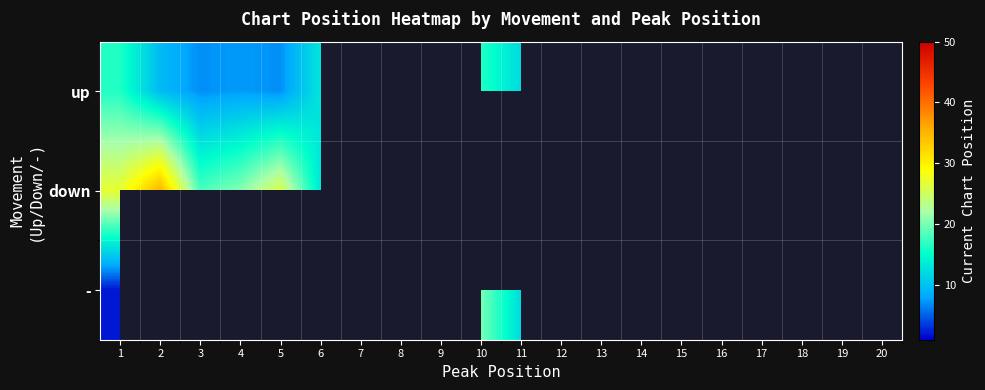

Reading left to right, transcribe all the data shown in this chart.

up: 1=16.3	2=9.5	3=7.0	4=7.5	5=7.0	6=13.0	7=0.0	8=15.0	9=0.0	10=16.5	11=12.0	12=0.0	13=0.0	14=0.0	15=0.0	16=0.0	17=0.0	18=0.0	19=0.0	20=0.0
down: 1=27.0	2=35.0	3=18.0	4=20.5	5=26.0	6=13.0	7=0.0	8=0.0	9=31.0	10=0.0	11=0.0	12=0.0	13=39.0	14=0.0	15=0.0	16=0.0	17=0.0	18=25.0	19=0.0	20=0.0
-: 1=2.0	2=0.0	3=33.0	4=0.0	5=0.0	6=0.0	7=0.0	8=0.0	9=0.0	10=20.0	11=12.0	12=0.0	13=0.0	14=0.0	15=0.0	16=0.0	17=0.0	18=0.0	19=0.0	20=0.0